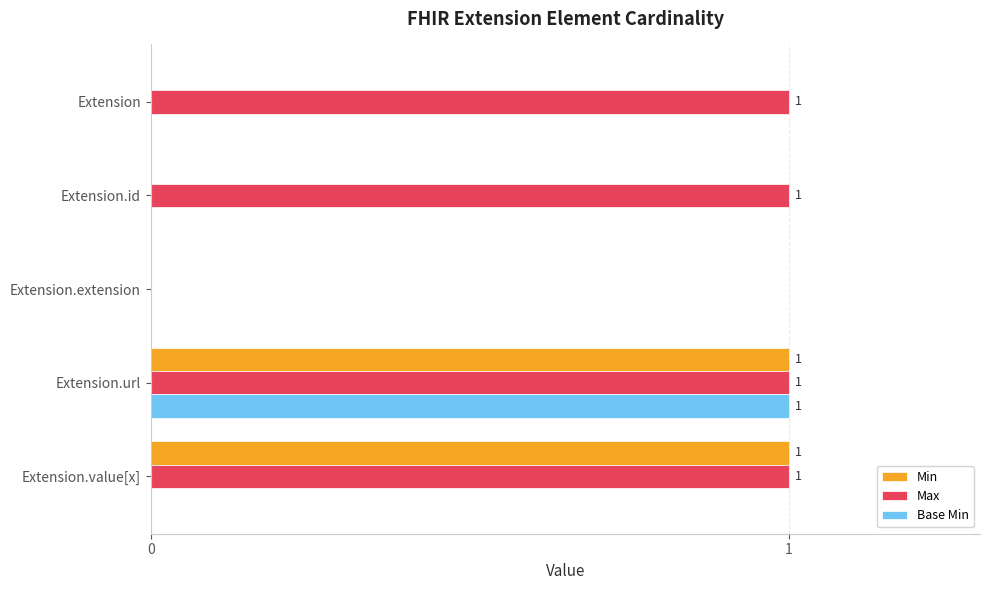

At which category is the sum across all series the highest?

Extension.url